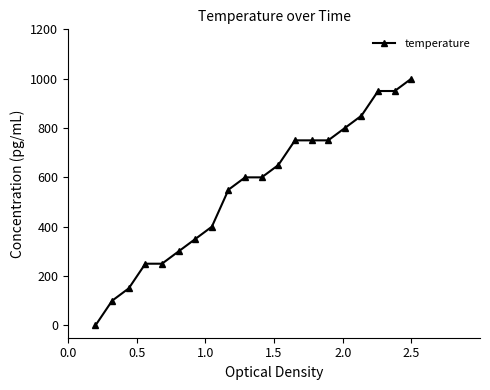

What is the maximum value shown in the chart?

1000.0